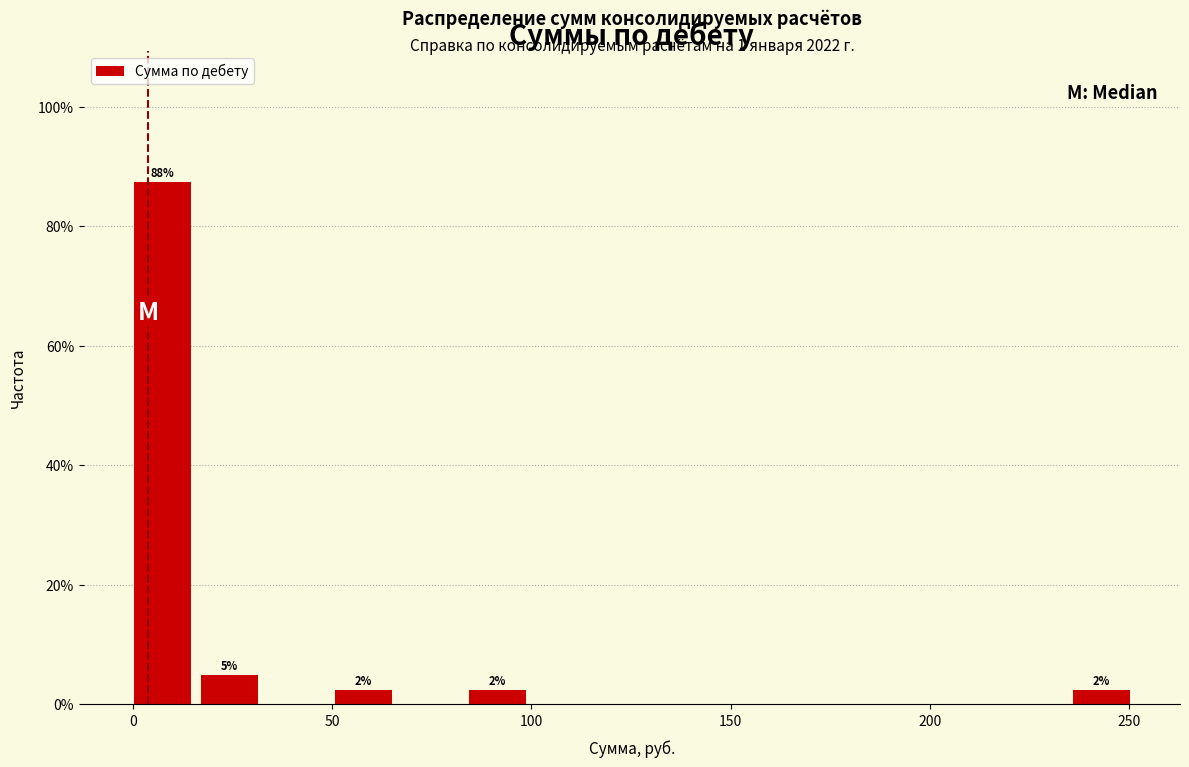

Read against the x-axis, roughly where is the centre of the tallest bar?

5